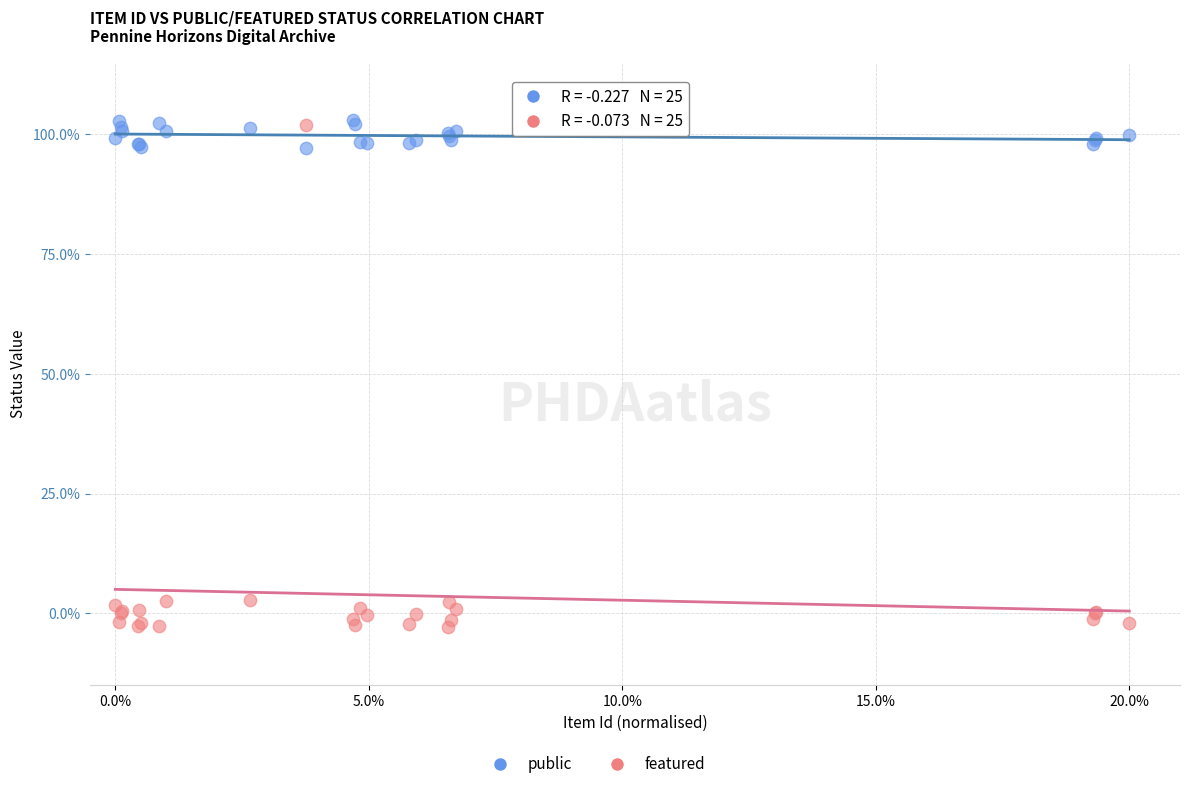

What is the X range (max minus min) for the scatter plot?

20.0